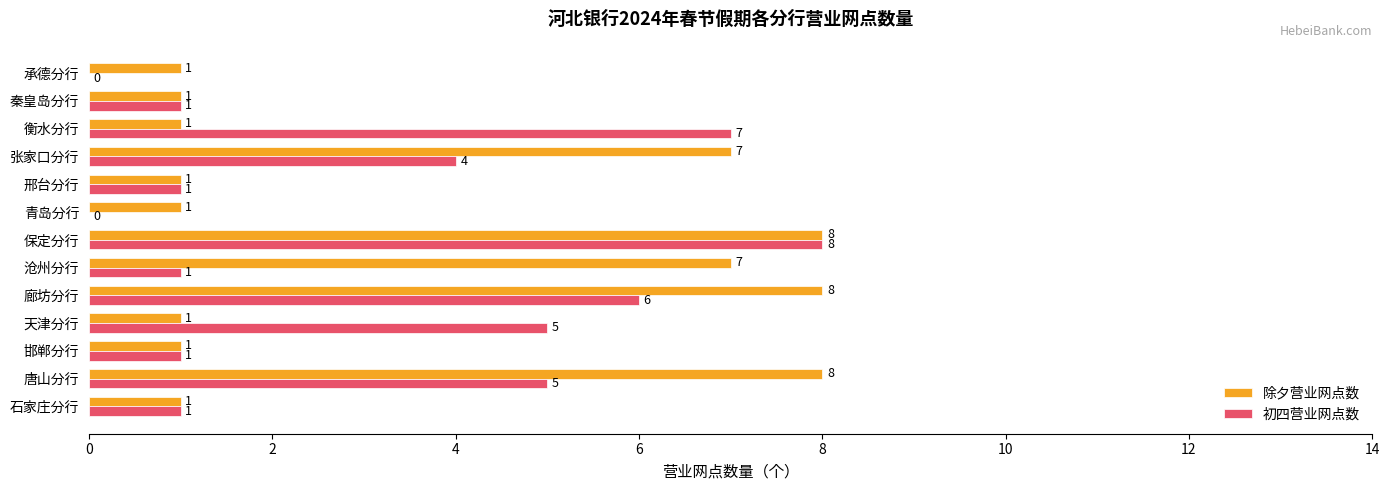

What is the sum of the 初四营业网点数 values at 石家庄分行 and 天津分行?

6